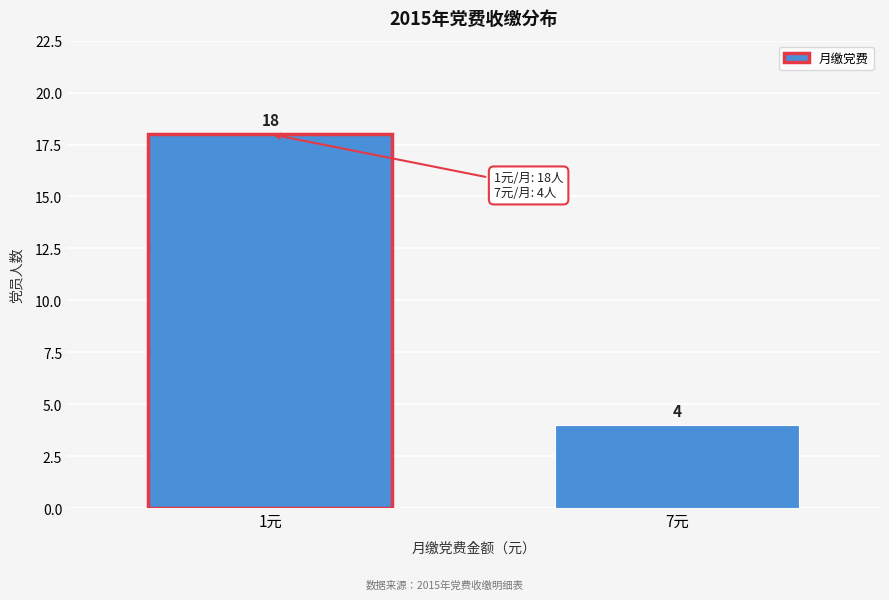

Reading left to right, list all the values displayed in this chart.

18	4